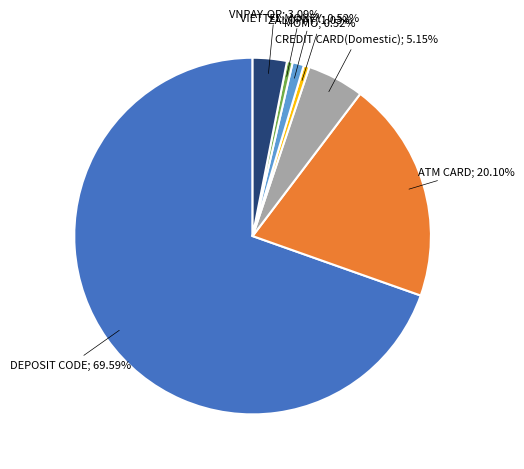

To the nearest percent, what is the difference between the largest and smallest slice percentages?

69%